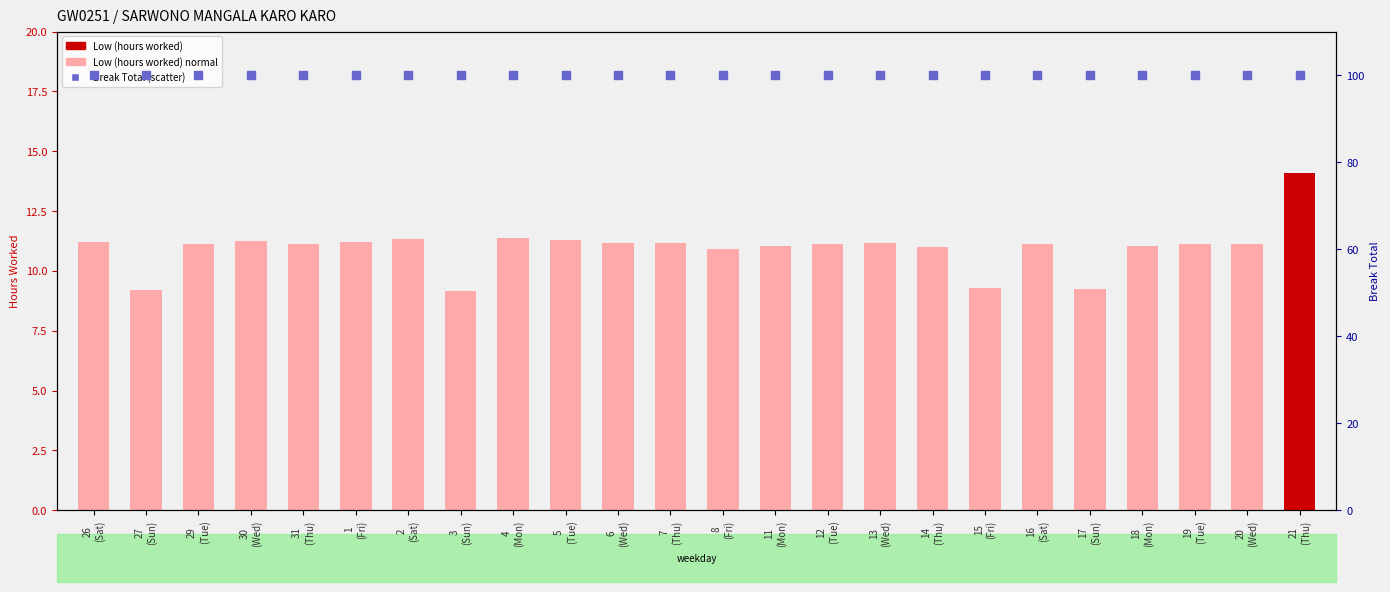

What is the total value across all series at 5
(Tue)?

111.3